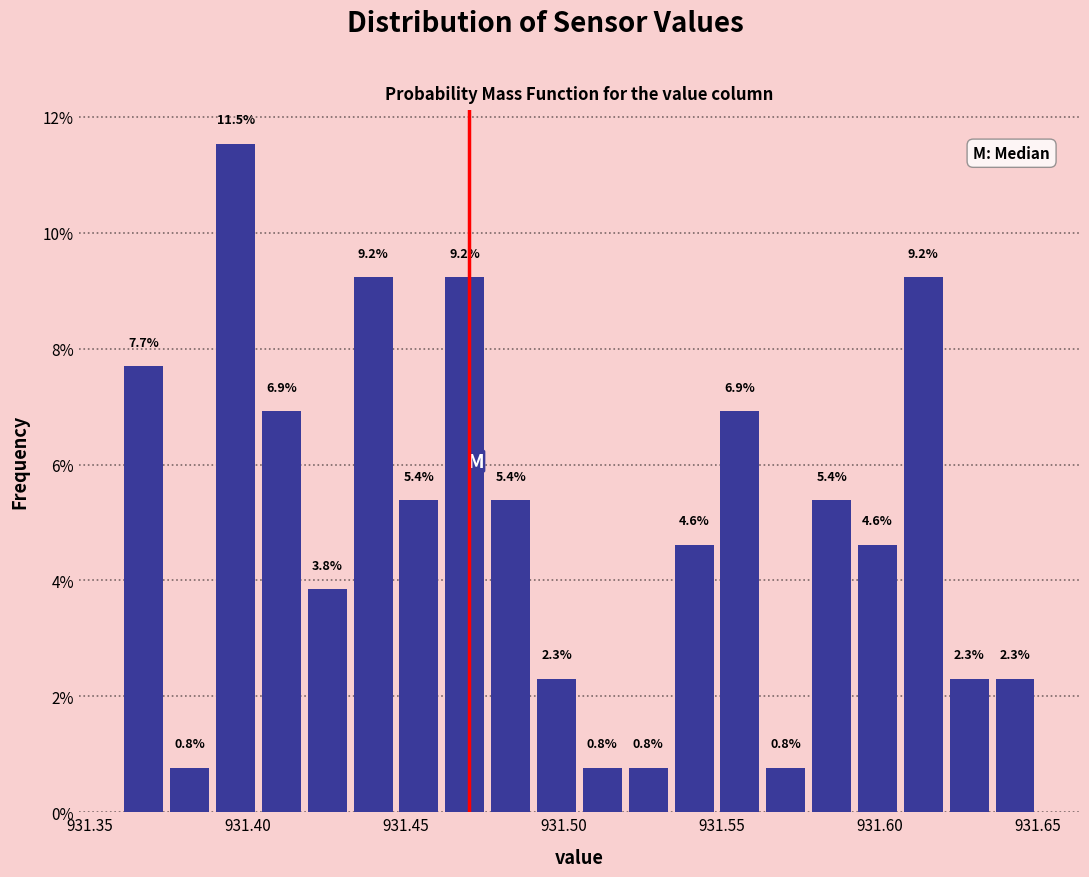

Read against the x-axis, roughly where is the centre of the tallest bar?

931.395